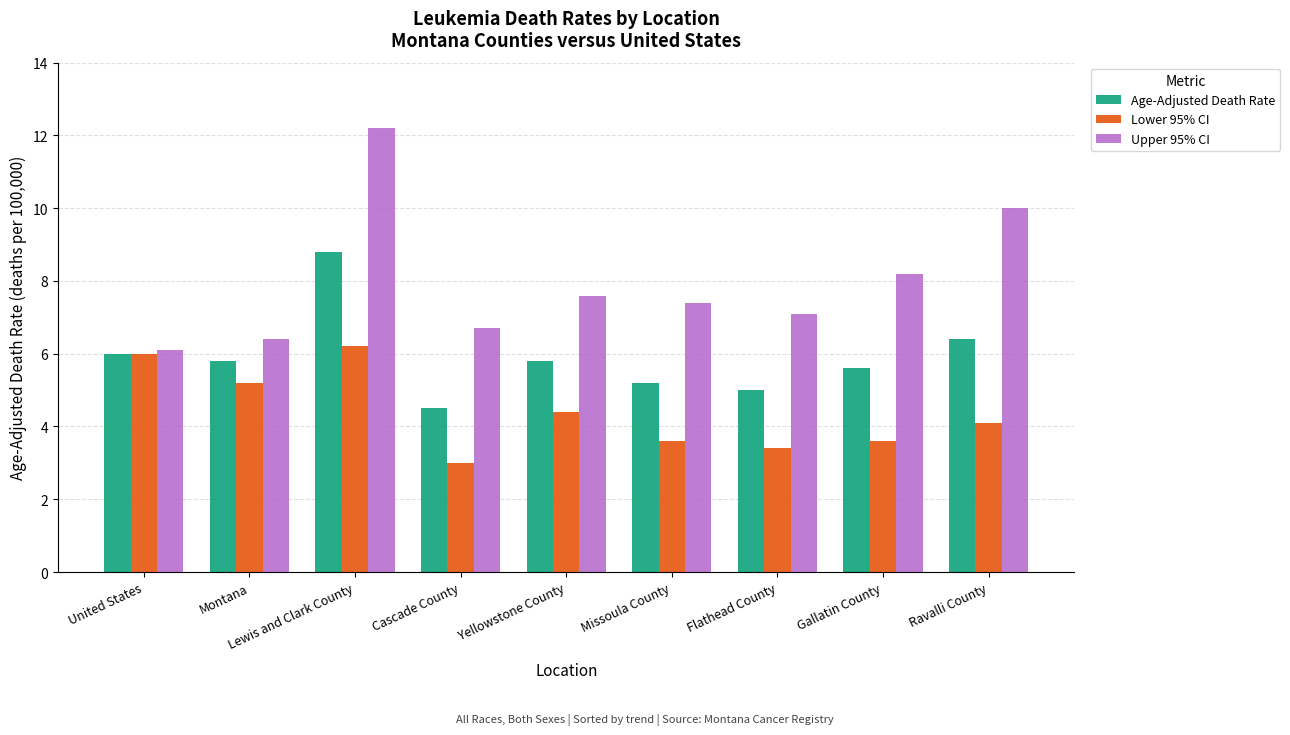

How many values in the Lower 95% CI series are below 4?

4